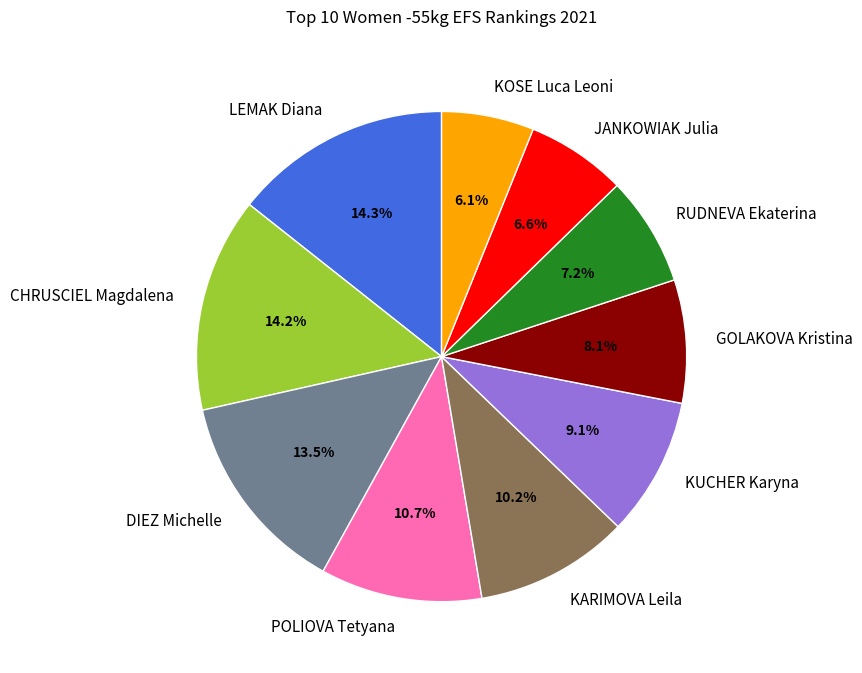

What is the ratio of the value at KOSE Luca Leoni to the value at JANKOWIAK Julia?

0.9